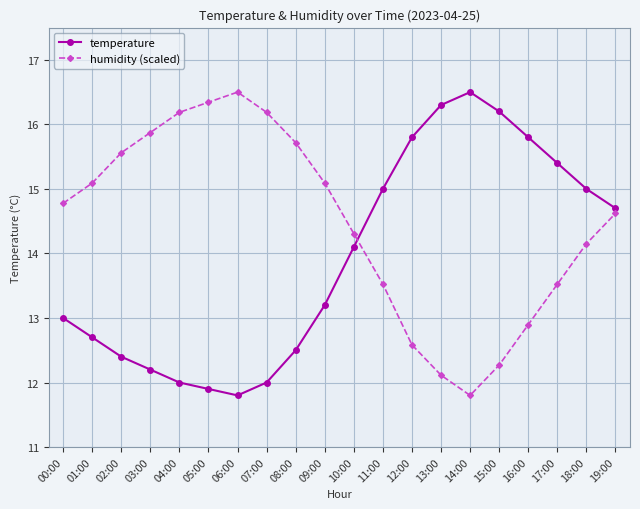

What is the sum of all temperature values?

278.5